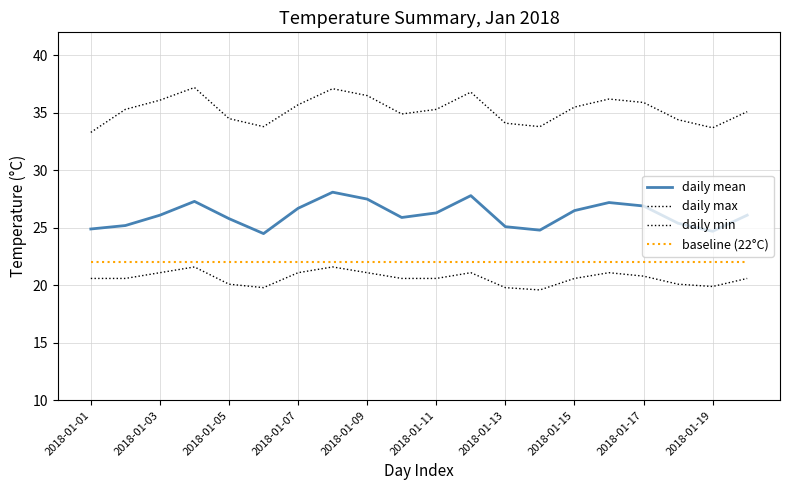

How many lines are shown in the chart?

4